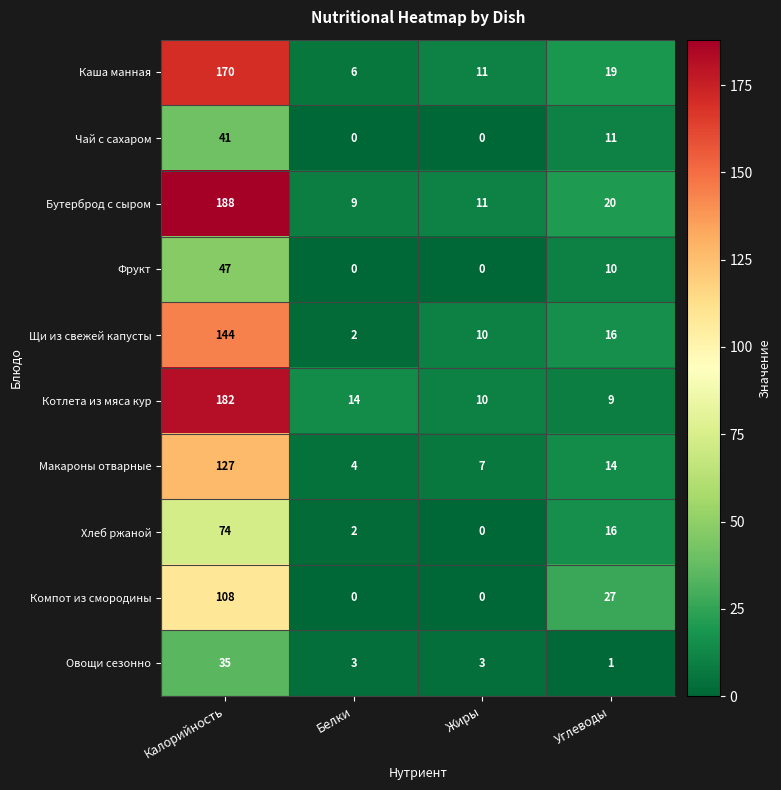

How many data points does each series have?

4